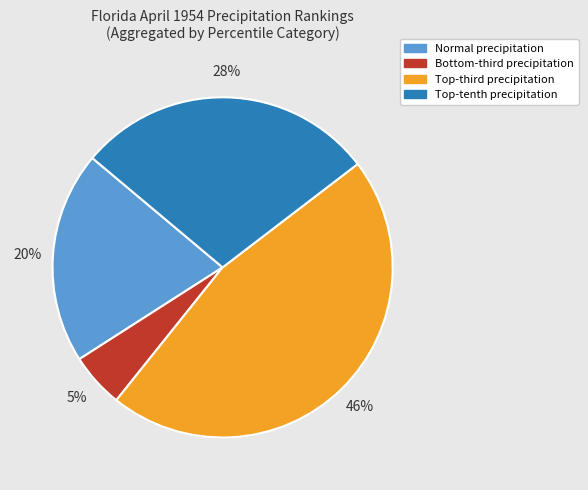

To the nearest percent, what is the average slice percentage?

25%